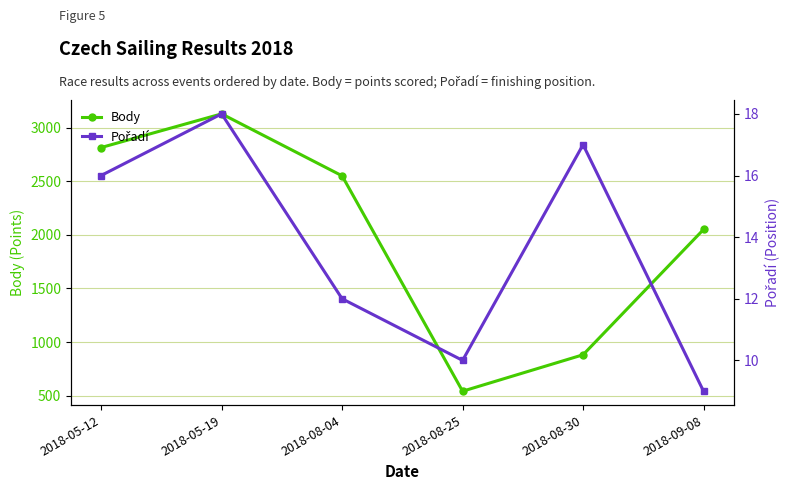

How many lines are shown in the chart?

2